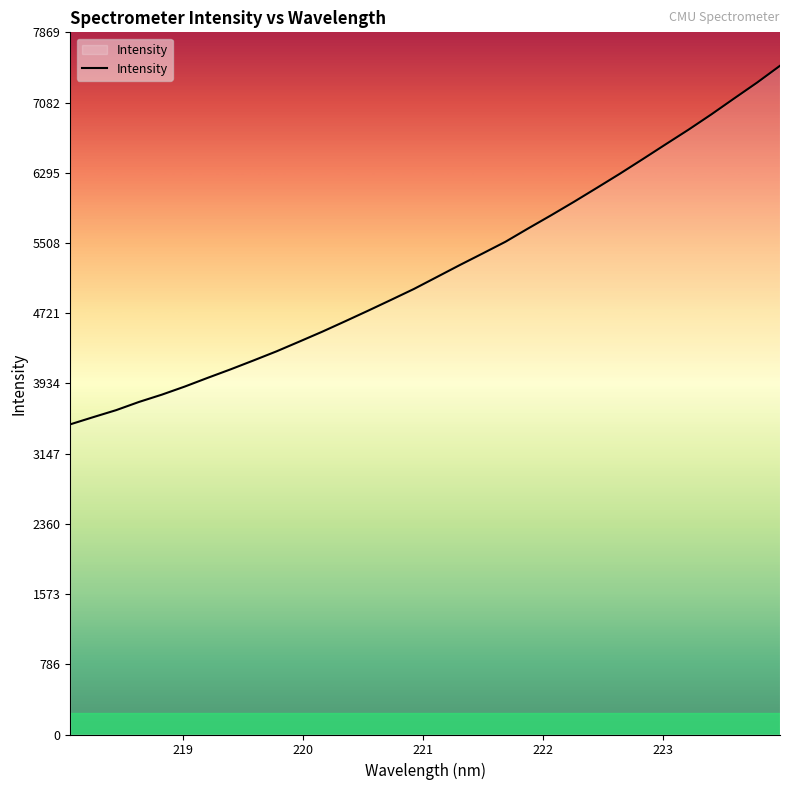

What is the smallest value displayed?

3476.3